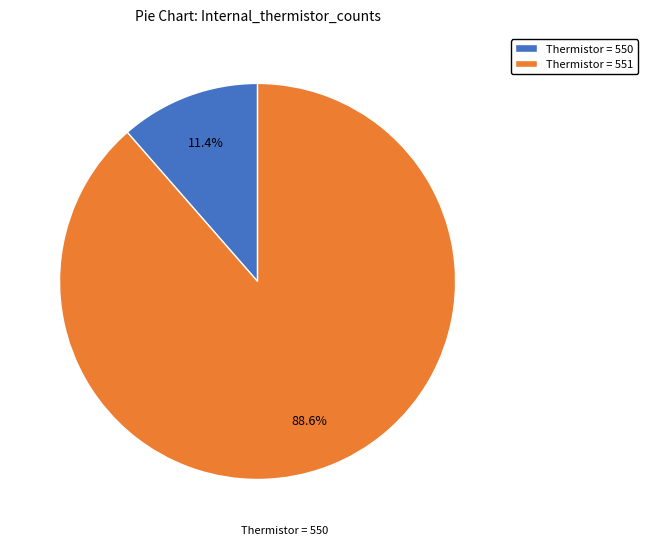

Between Thermistor = 551 and Thermistor = 550, which is larger?

Thermistor = 551